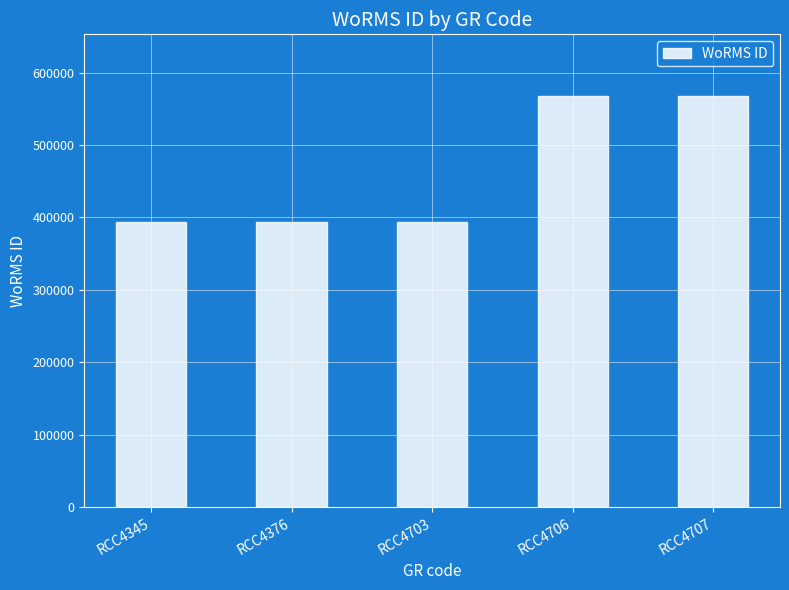

What is the minimum value shown in the chart?

393616